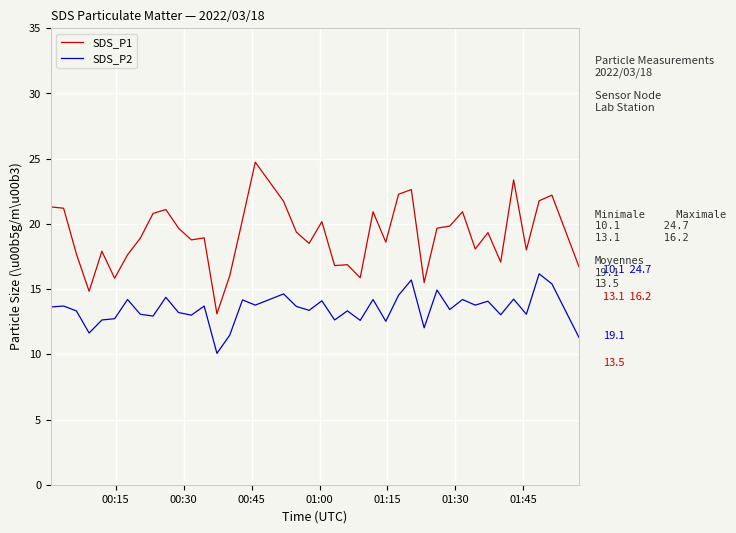

True or false: SDS_P2 and SDS_P1 intersect in this chart.

False